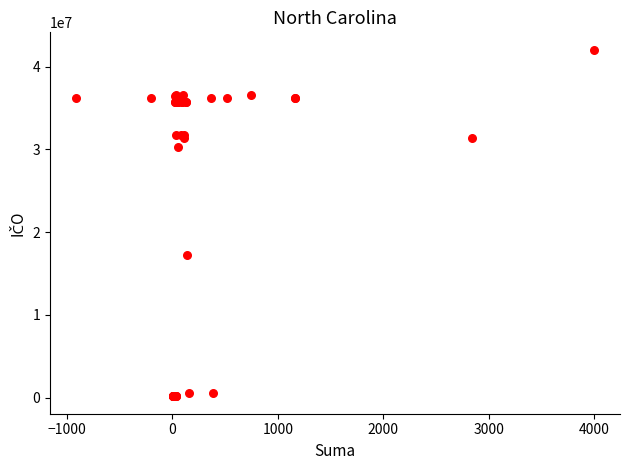

What Y value in the scatter plot is closest to 21093758?

17207568